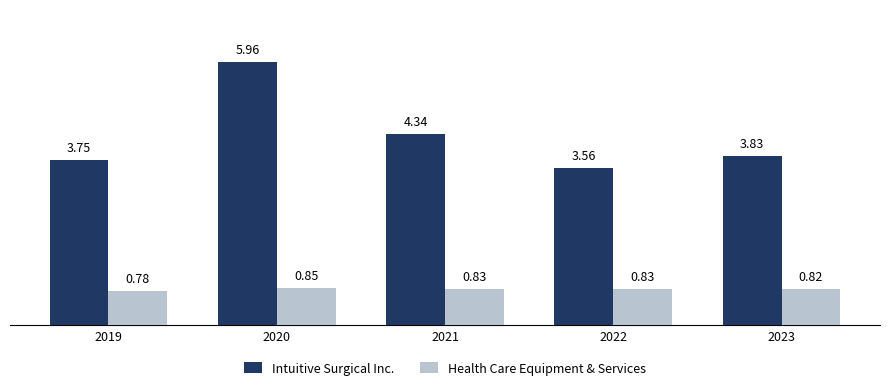

At how many categories does at least one series exceed 1?

5